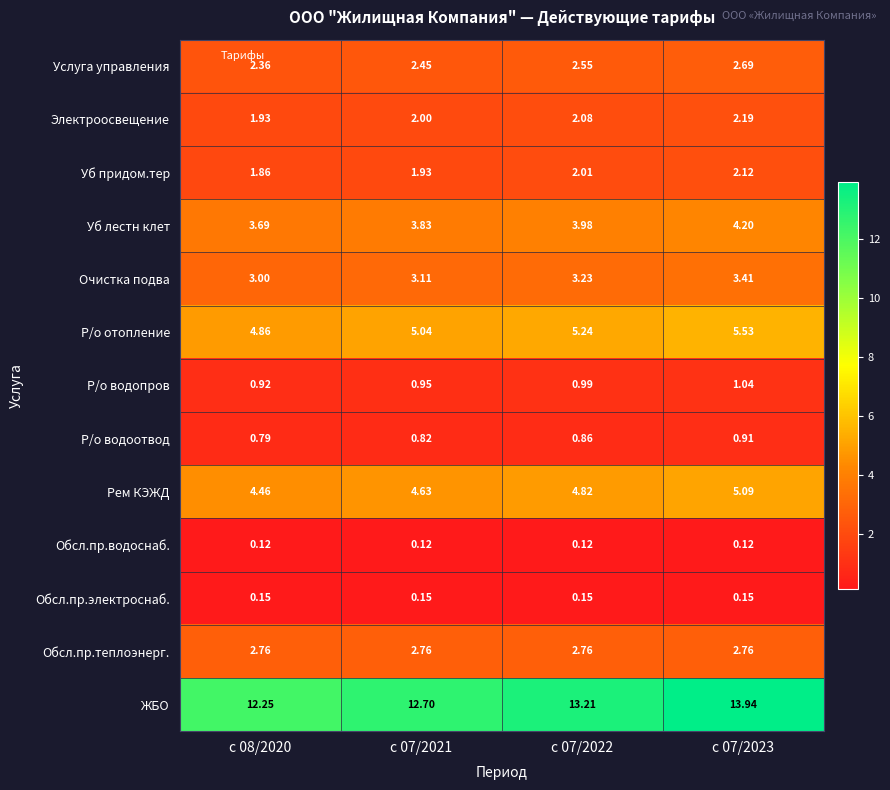

Is the value of Р/о водопров at c 07/2022 greater than the value of Обсл.пр.водоснаб. at c 07/2023?

Yes